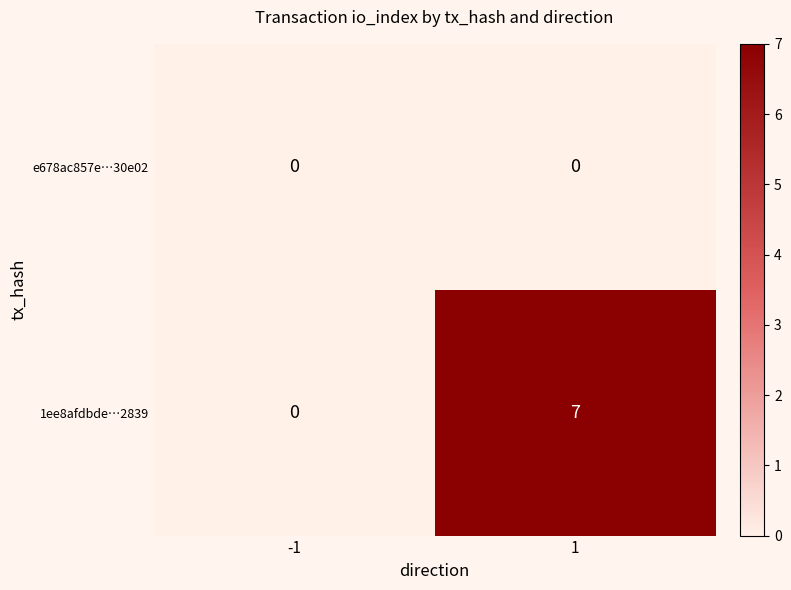

Rank the series by their average value, from highest to lowest.

1ee8afdbde…2839, e678ac857e…30e02